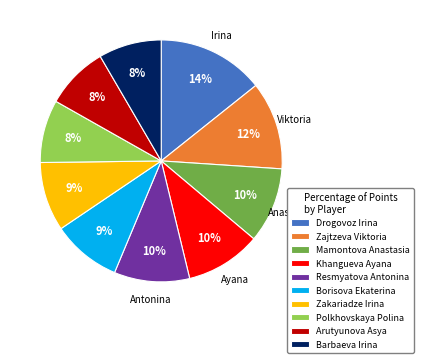

What is the ratio of the value at Mamontova Anastasia to the value at Khangueva Ayana?

1.0